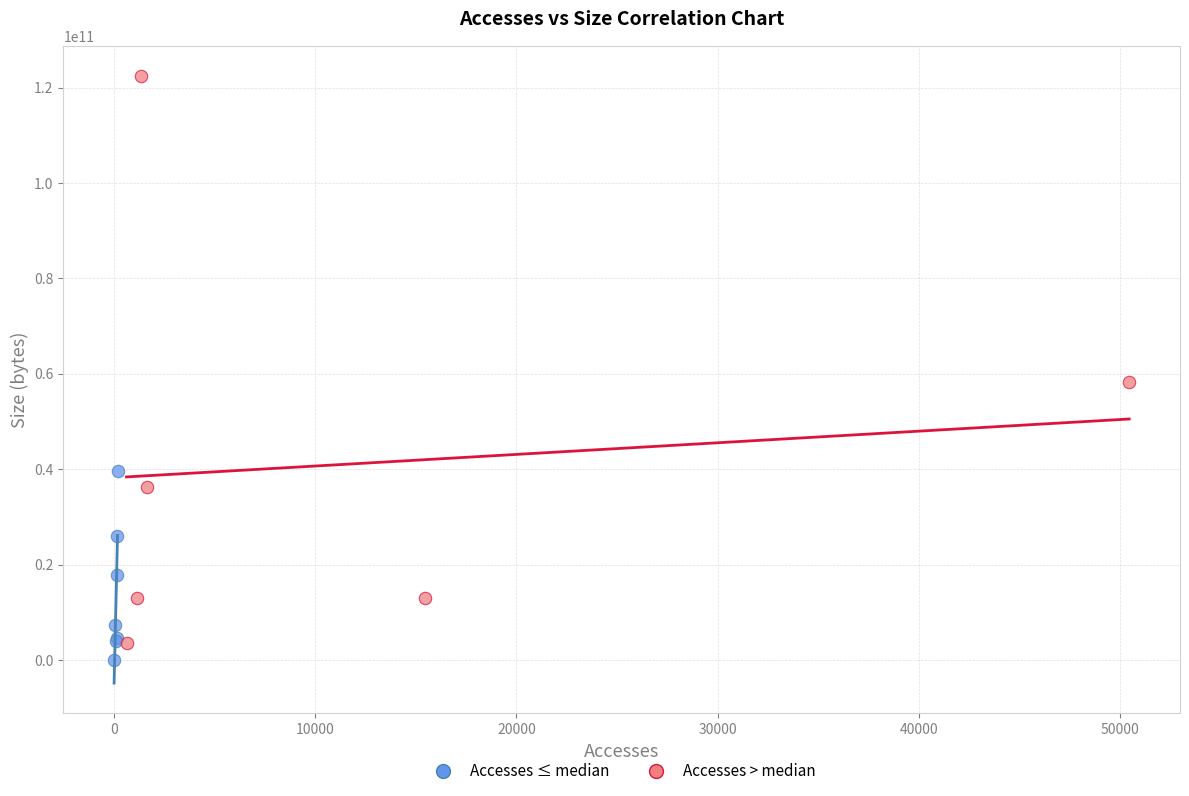

Which series contains the highest Y value?

Accesses > median